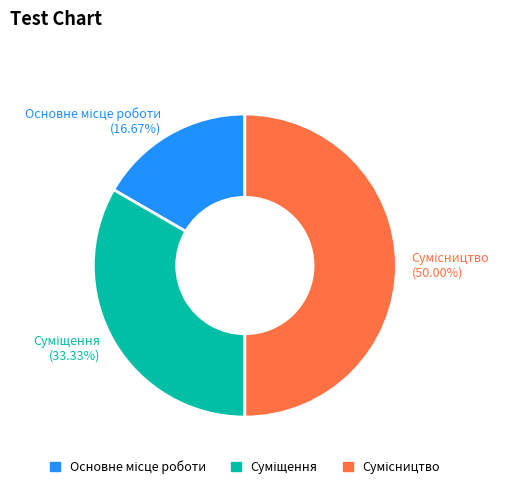

Is there any slice that represents more than half of the pie?

No